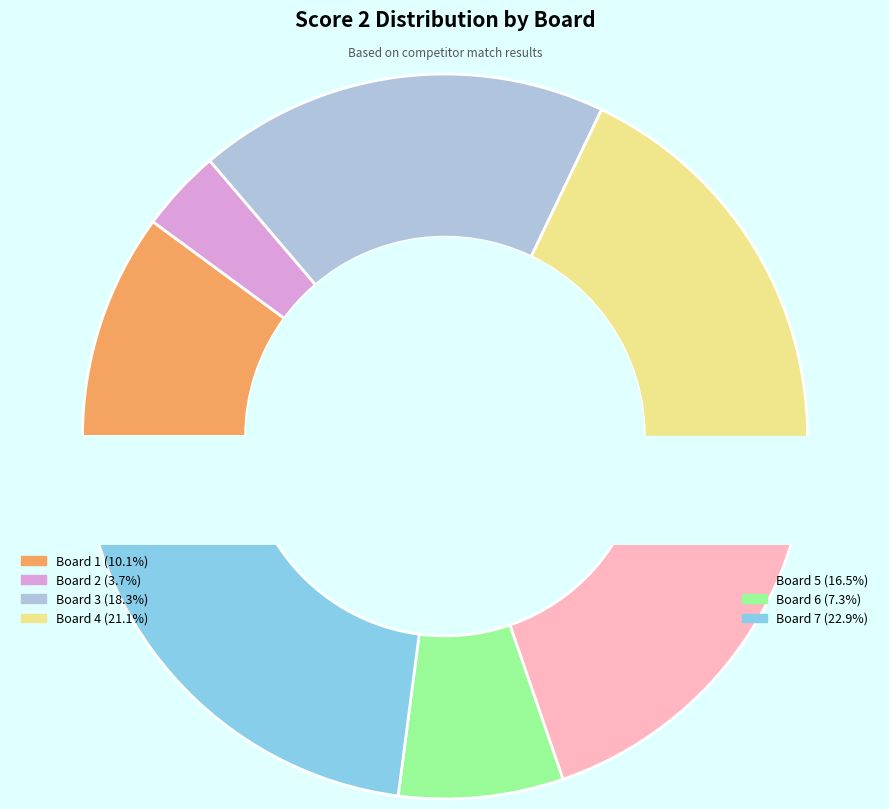

What is the largest slice in the pie chart?

Board 7